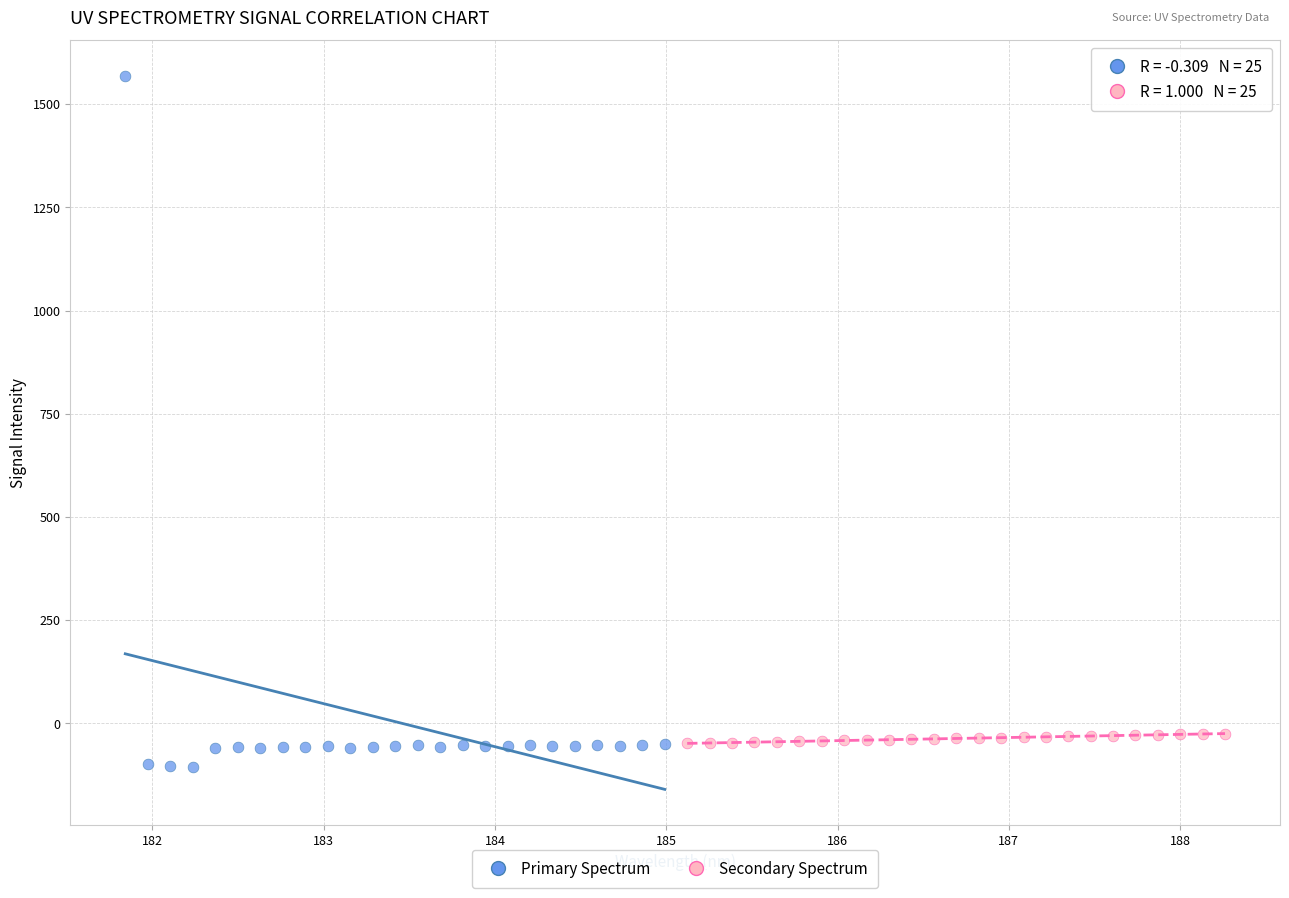

Which series has the widest spread of Y values?

Primary Spectrum